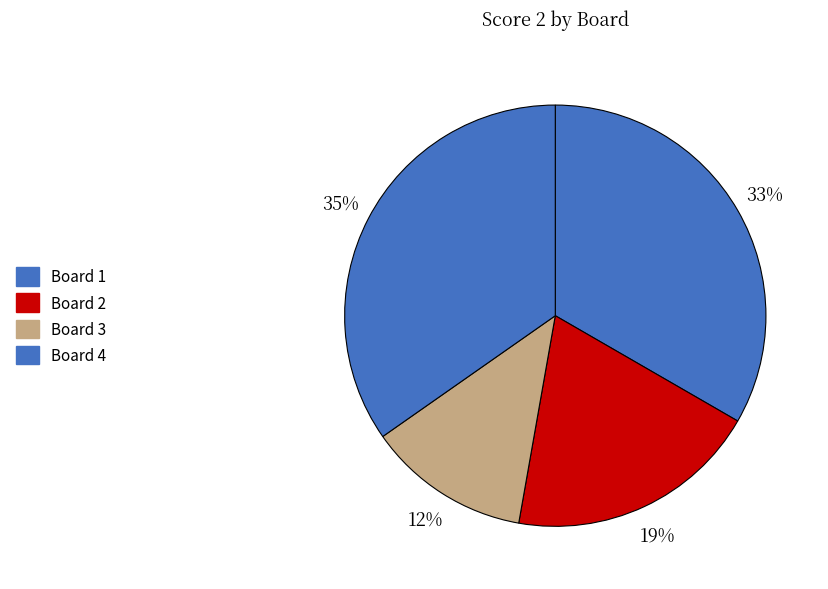

Is the sum of Board 2 and Board 3 greater than half?

No